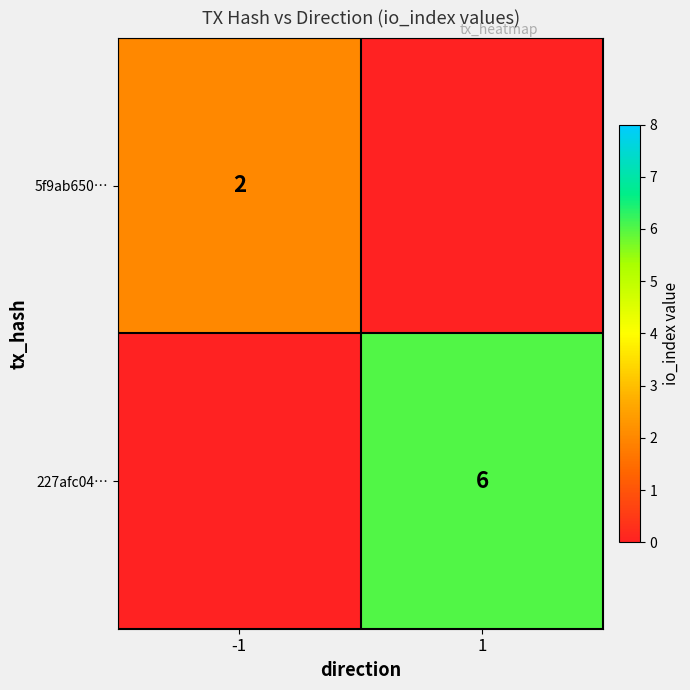

The value of 5f9ab650… at -1 is 3. True or false?

False